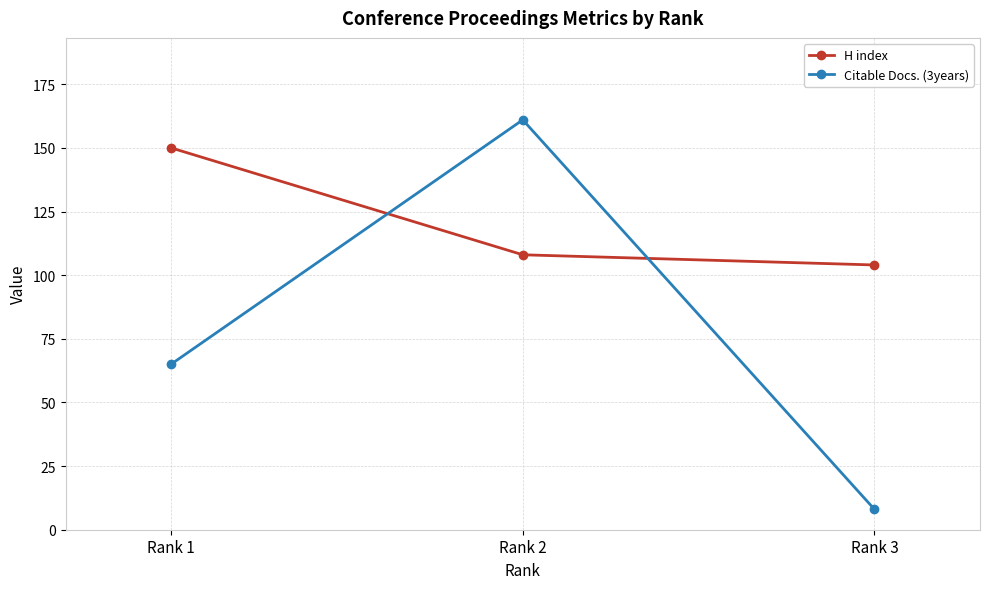

Count the number of data series in this chart.

2